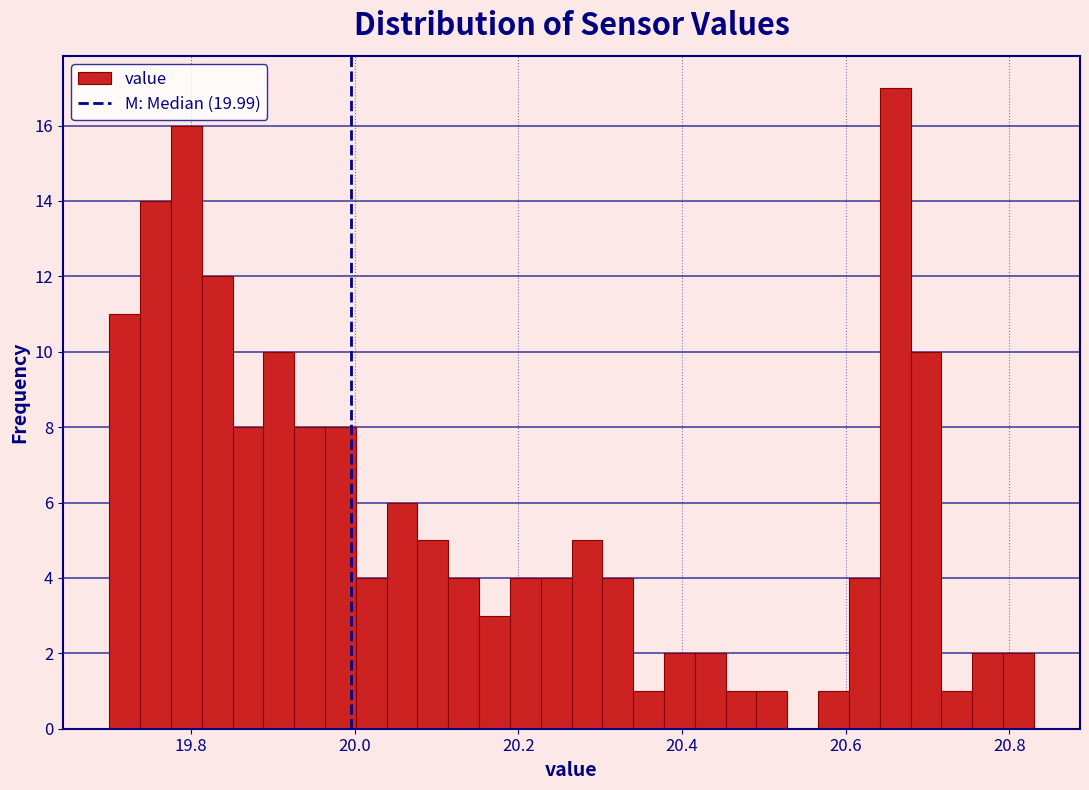

Read against the x-axis, roughly where is the centre of the tallest bar?

20.66